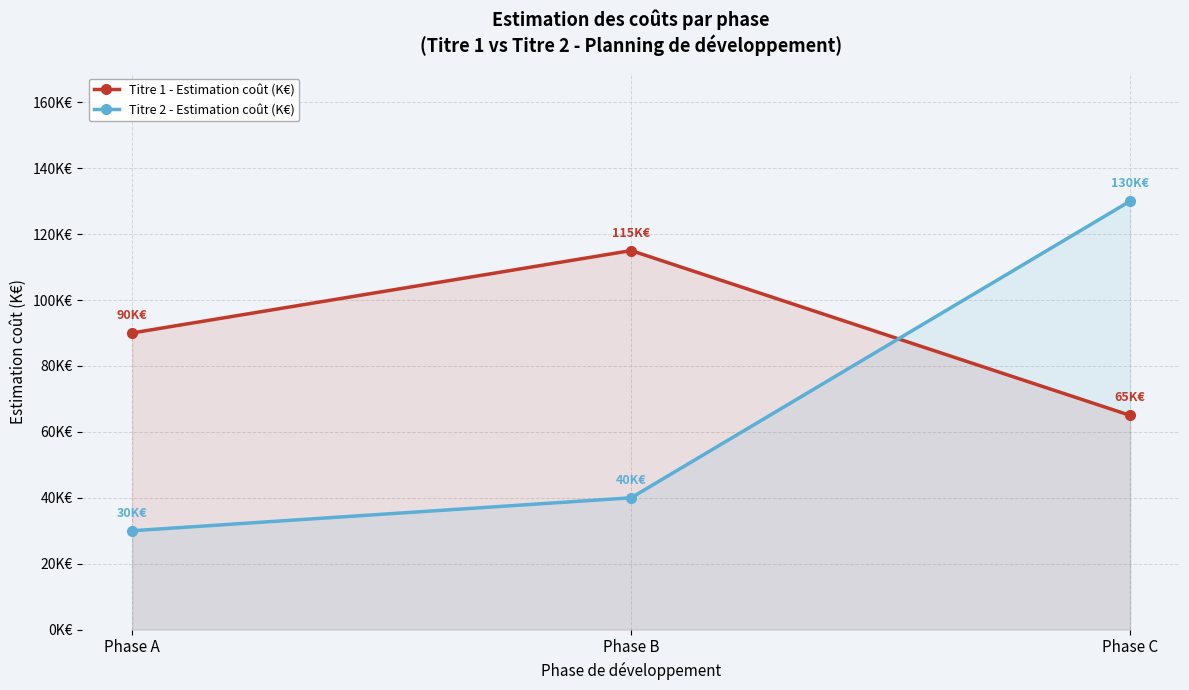

Is it true that Titre 2 - Estimation coût (K€) equals 170 at Phase C?

False